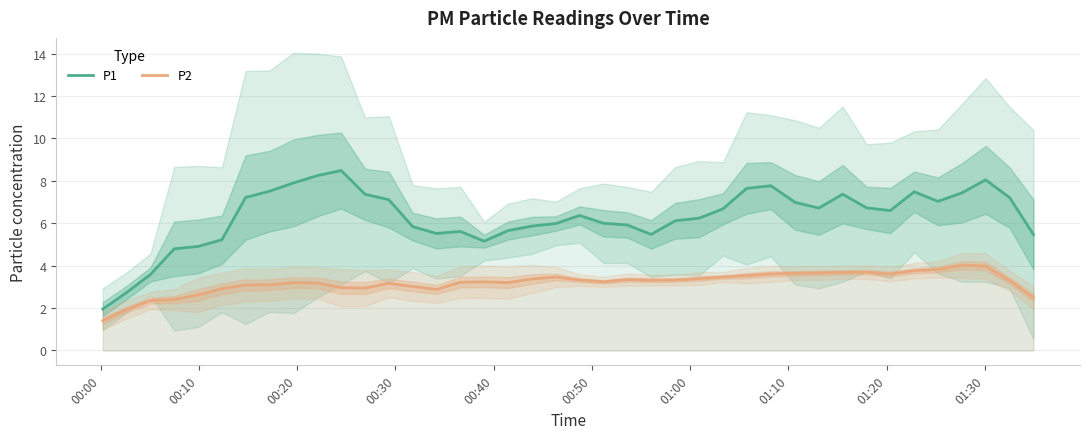

True or false: P1 and P2 intersect in this chart.

False